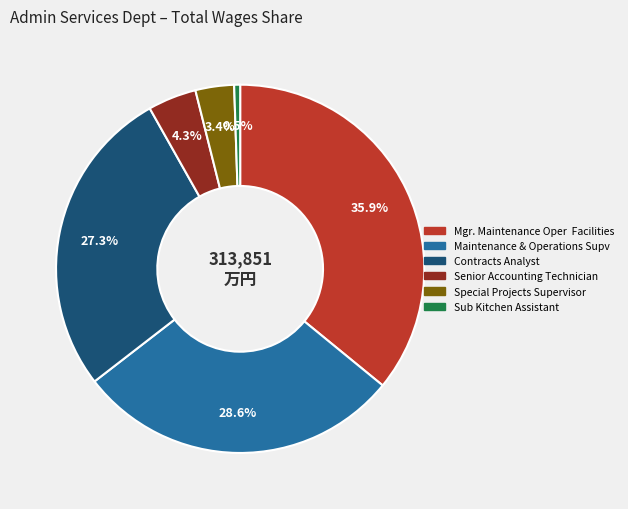

To the nearest percent, what percentage of the pie is Senior Accounting Technician?

4%